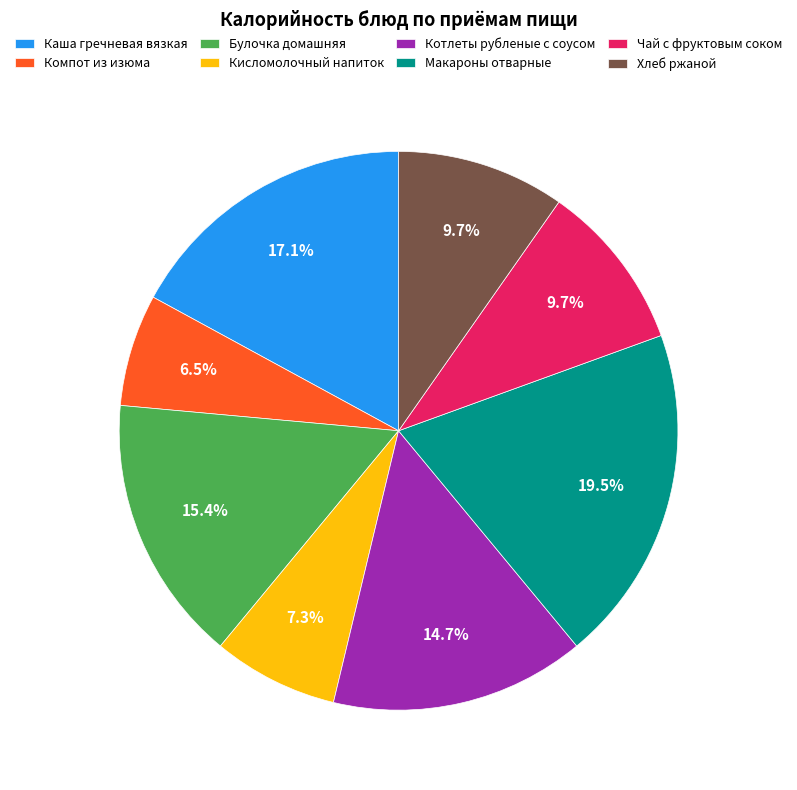

Count the number of slices in the pie.

8